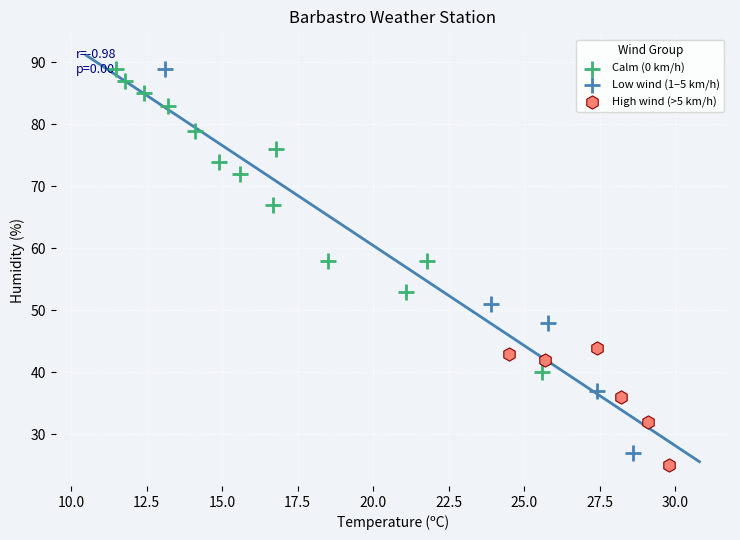

What are all the series names shown in the legend?

Calm (0 km/h), Low wind (1–5 km/h), High wind (>5 km/h)